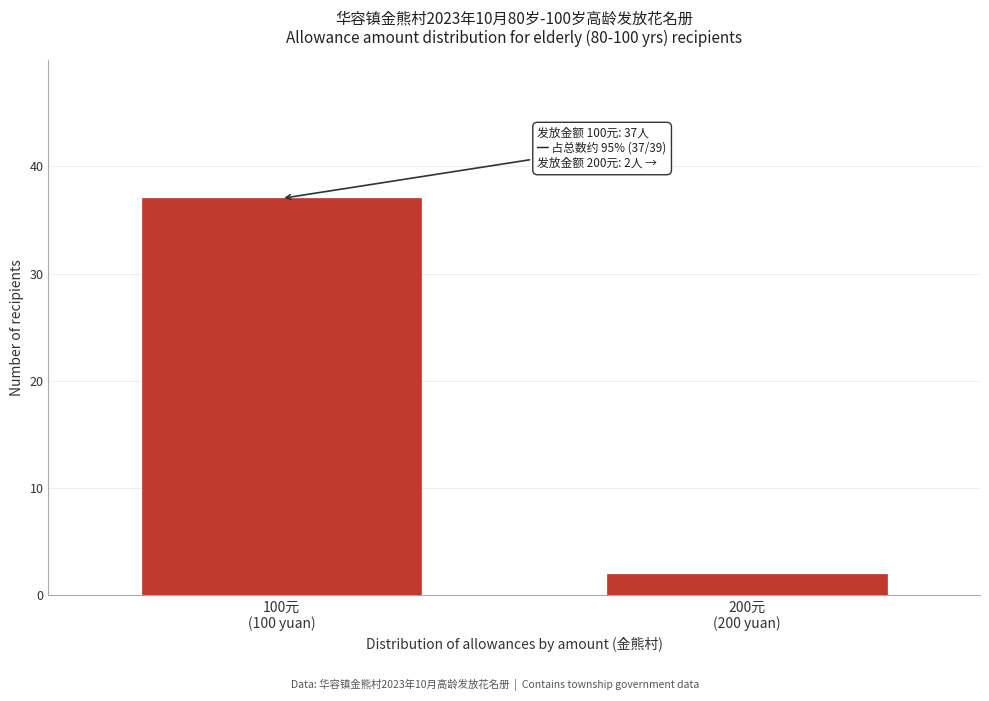

Reading left to right, what are all the values shown in this chart?

37	2